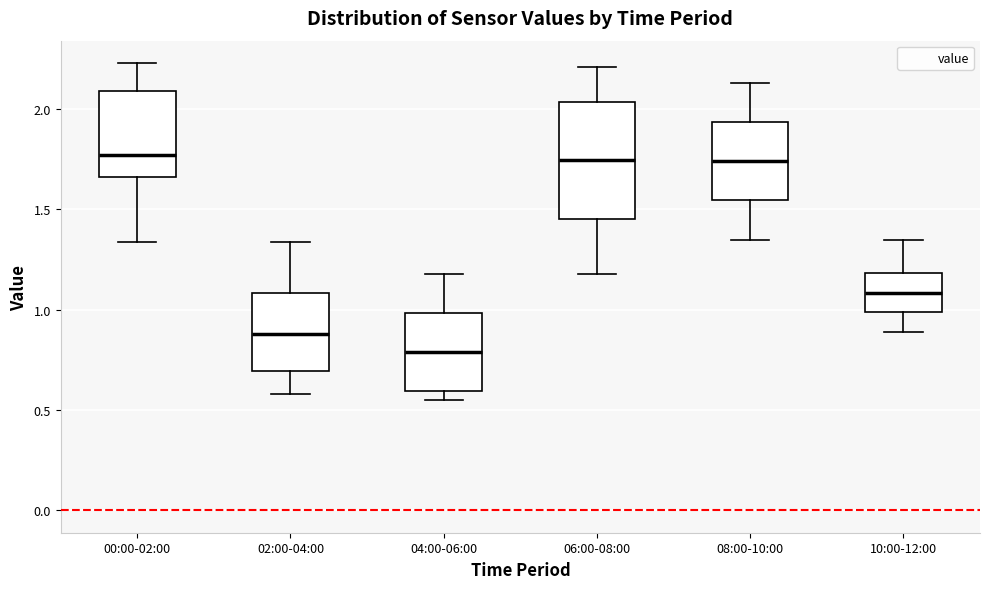

Reading left to right, transcribe this box plot: for each box, give where its median line is, the range the box spans, and where its two whiskers end, as read against the y-axis. The values are not printed on the chart, so give them approximately, as read against the axis.

00:00-02:00: median 1.75, box 1.65 to 2.10, whiskers 1.35 to 2.25
02:00-04:00: median 0.90, box 0.70 to 1.10, whiskers 0.60 to 1.35
04:00-06:00: median 0.80, box 0.60 to 1.00, whiskers 0.55 to 1.20
06:00-08:00: median 1.75, box 1.45 to 2.05, whiskers 1.20 to 2.20
08:00-10:00: median 1.75, box 1.55 to 1.95, whiskers 1.35 to 2.15
10:00-12:00: median 1.10, box 1.00 to 1.20, whiskers 0.90 to 1.35